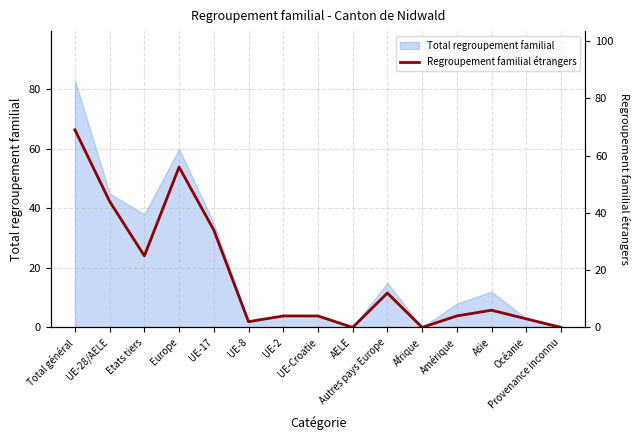

List the labels in order of value, smallest first.

AELE, Afrique, Provenance inconnu, UE-8, Océanie, UE-2, UE-Croatie, Amérique, Asie, Autres pays Europe, Etats tiers, UE-17, UE-28/AELE, Europe, Total général